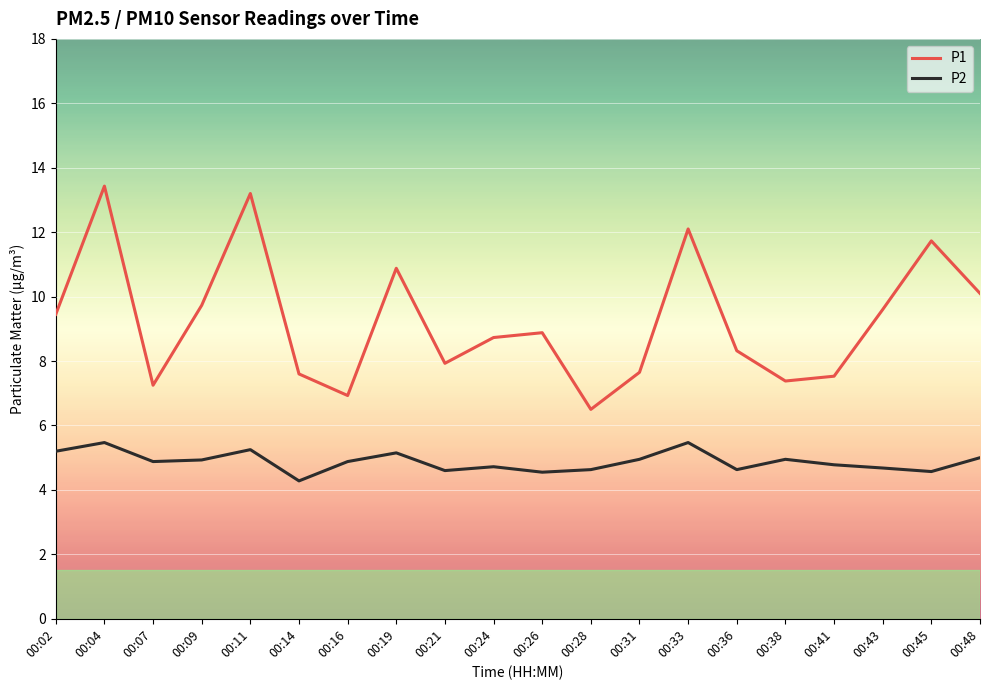

The P1 series shows 13.0 at 00:31. True or false?

False